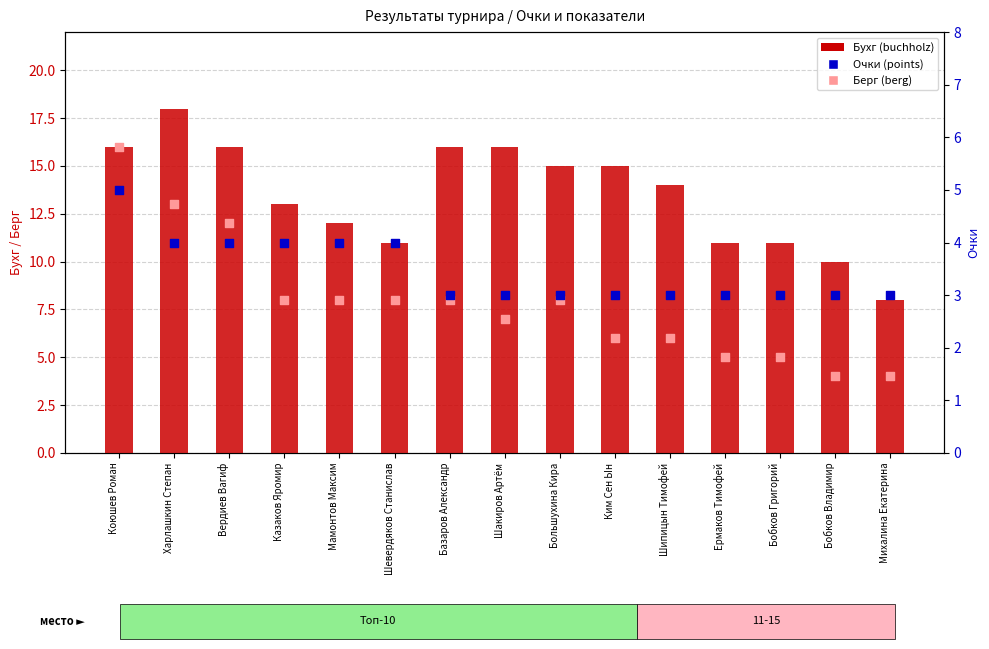

At how many categories does at least one series exceed 14?

7